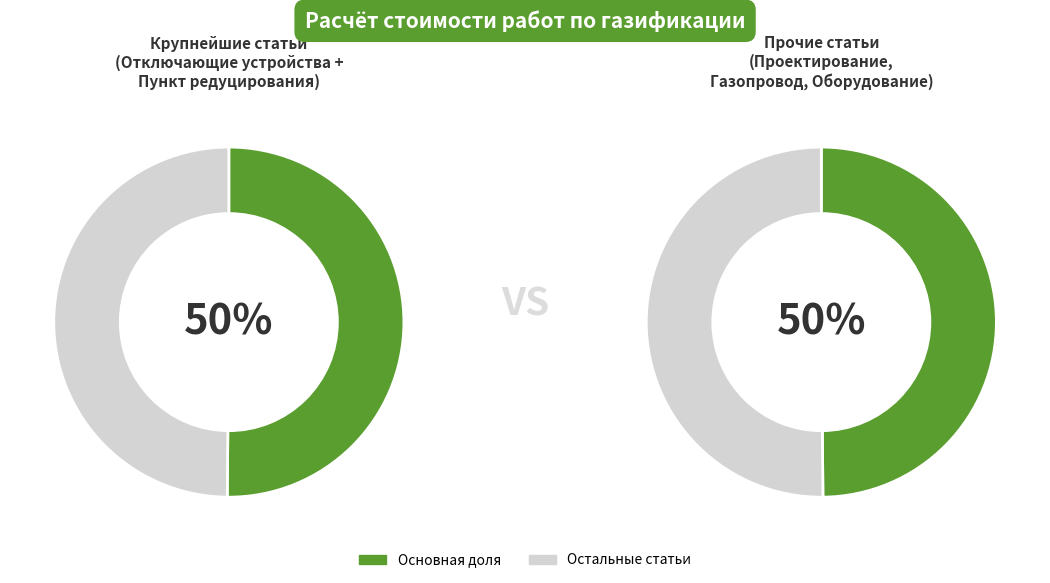

Does Установка газоиспользующего оборудования account for over 50% of the chart?

No